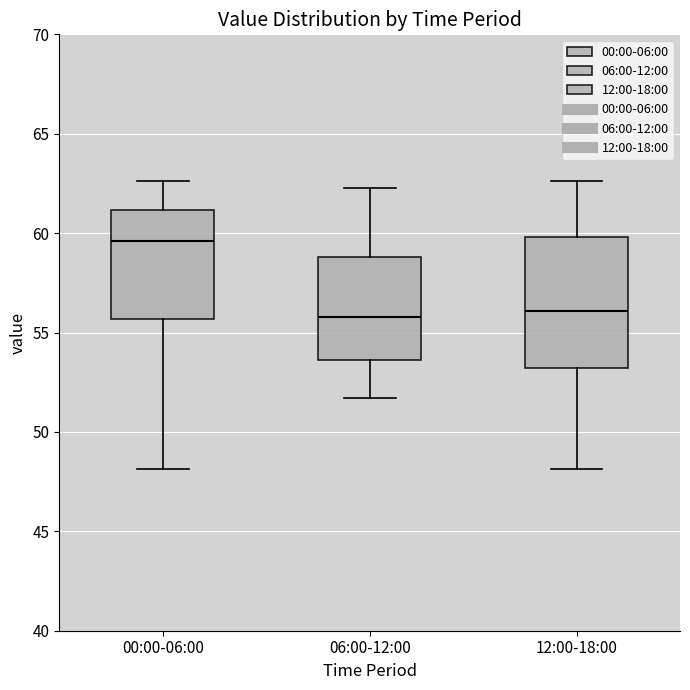

Comparing the boxes themselves (not the whiskers), which one is the tallest?

12:00-18:00